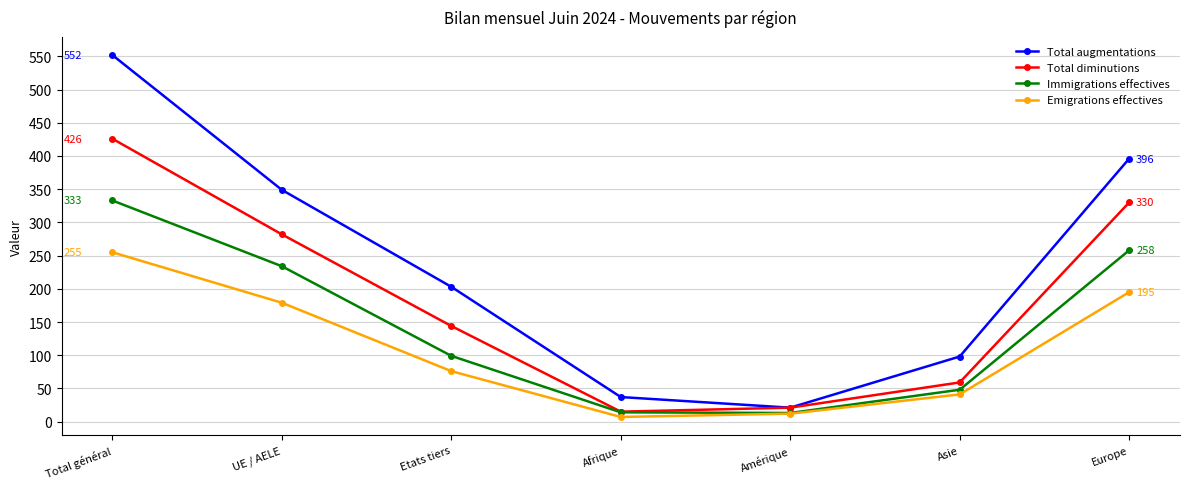

Which series has the largest total across all categories?

Total augmentations